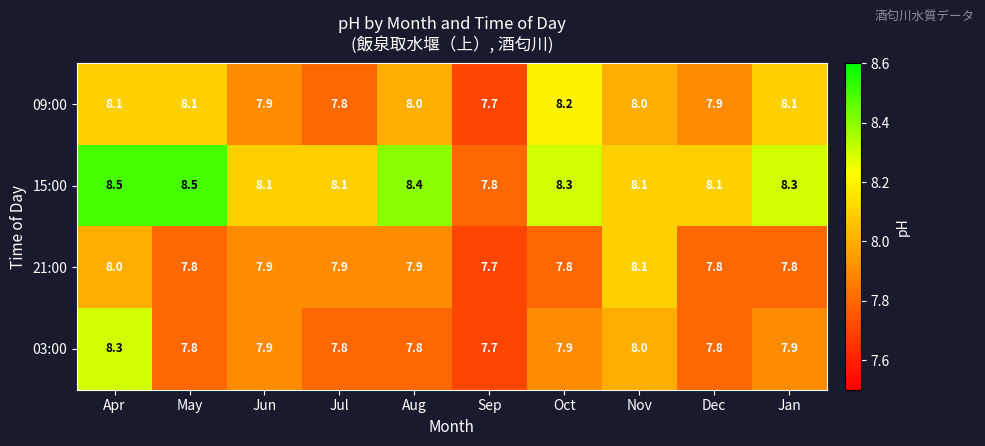

Between Nov and Dec, which series saw the biggest shift?

21:00